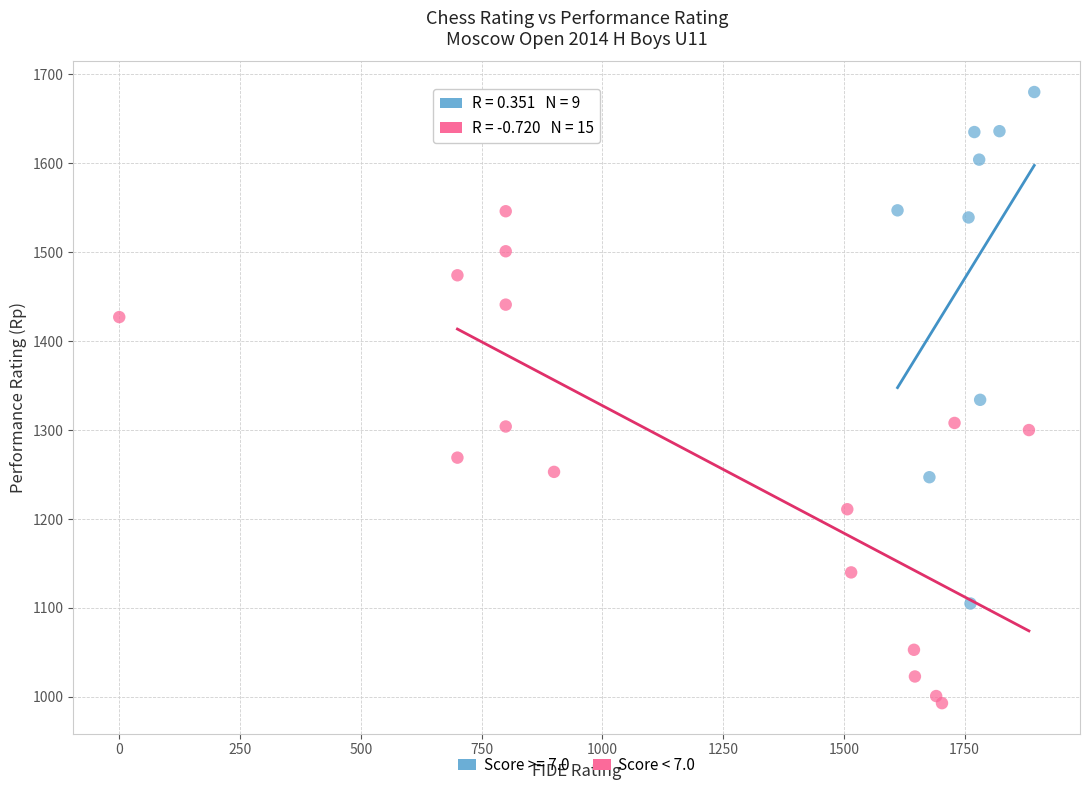

Which series contains the highest Y value?

Score >= 7.0